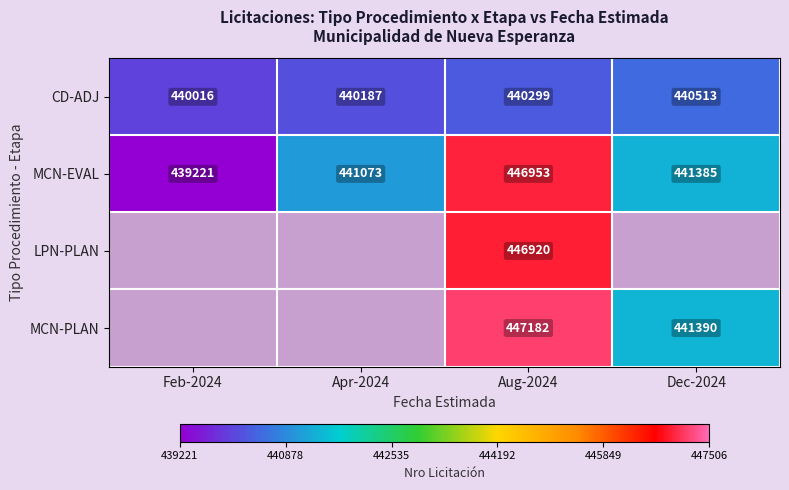

Between Dec-2024 and Feb-2024, which is larger?

Dec-2024